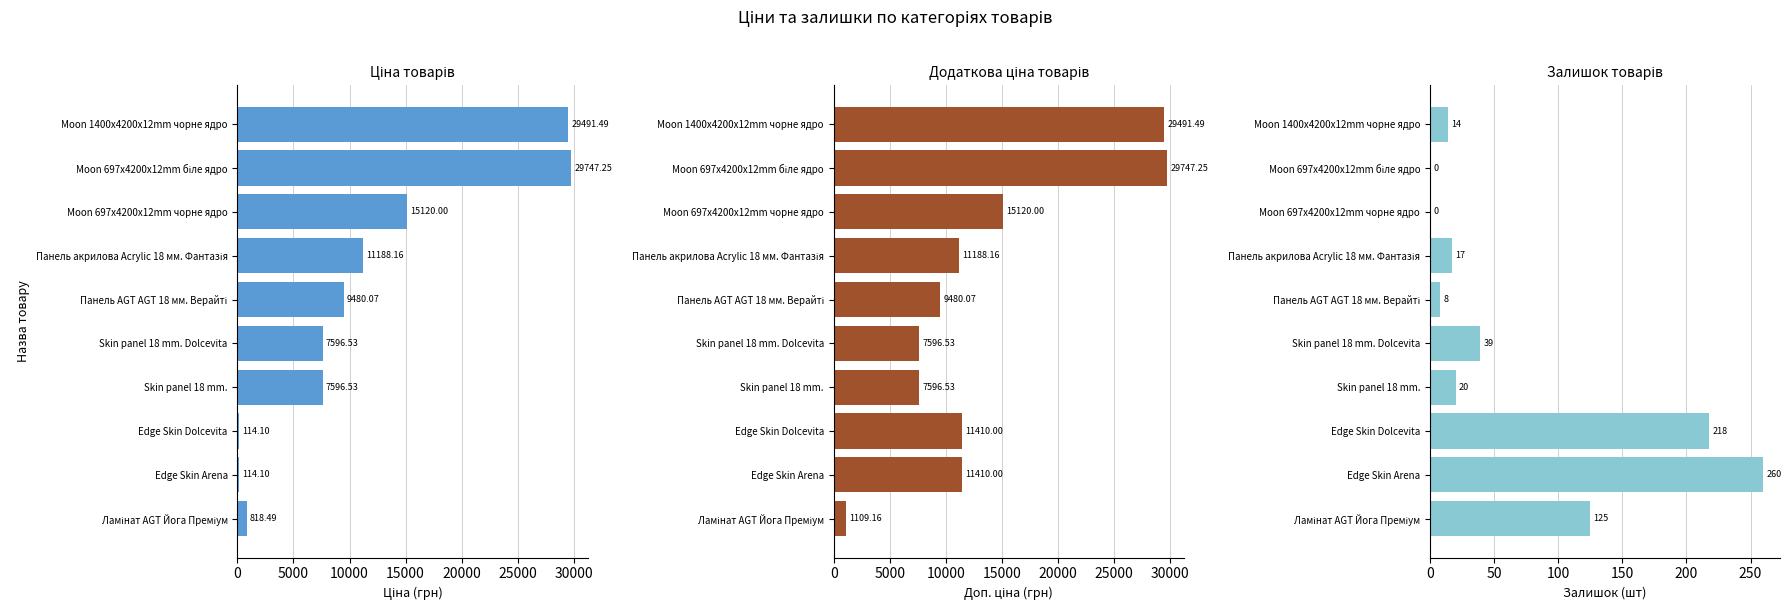

What are all the series names shown in the legend?

Ціна, Доп. ціна, Залишок